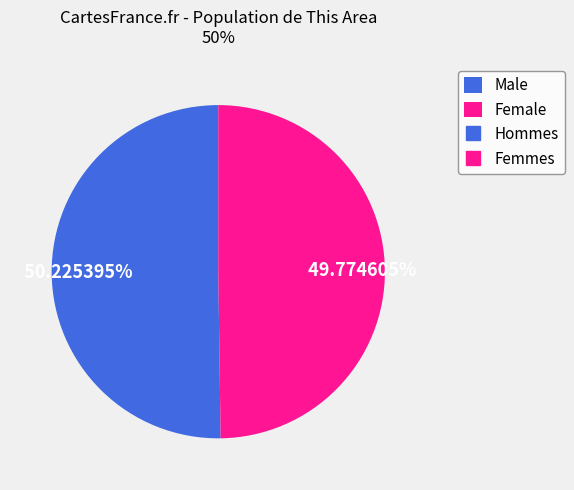

Is there a majority slice in this chart?

Yes